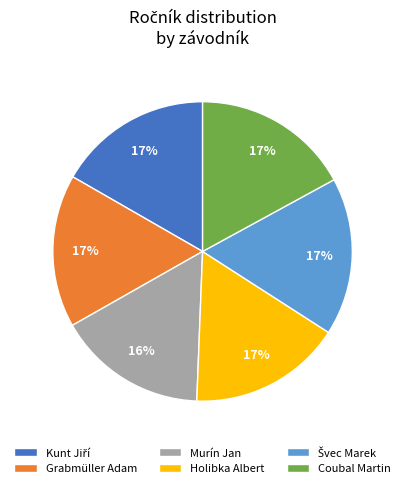

To the nearest percent, what portion does Grabmüller Adam represent?

17%